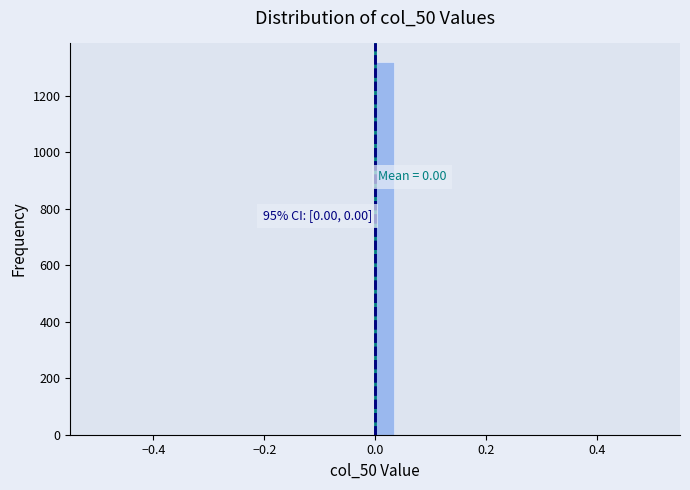

Read against the x-axis, roughly where is the centre of the tallest bar?

0.02